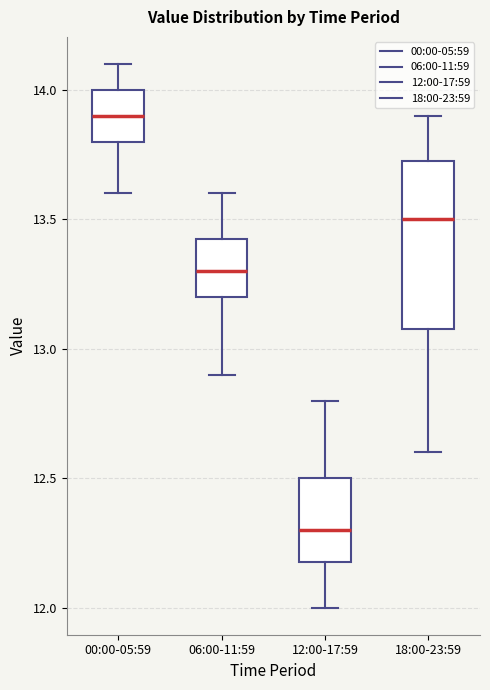

Reading left to right, transcribe this box plot: for each box, give where its median line is, the range the box spans, and where its two whiskers end, as read against the y-axis. The values are not printed on the chart, so give them approximately, as read against the axis.

00:00-05:59: median 13.90, box 13.80 to 14.00, whiskers 13.60 to 14.10
06:00-11:59: median 13.30, box 13.20 to 13.45, whiskers 12.90 to 13.60
12:00-17:59: median 12.30, box 12.20 to 12.50, whiskers 12.00 to 12.80
18:00-23:59: median 13.50, box 13.10 to 13.75, whiskers 12.60 to 13.90